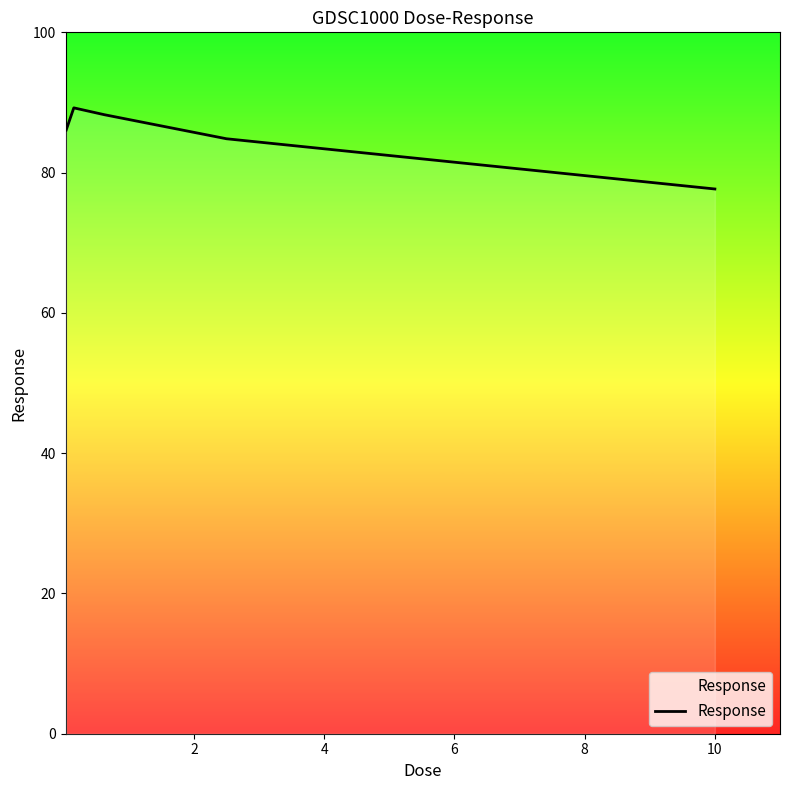

What is the smallest value displayed?

77.7